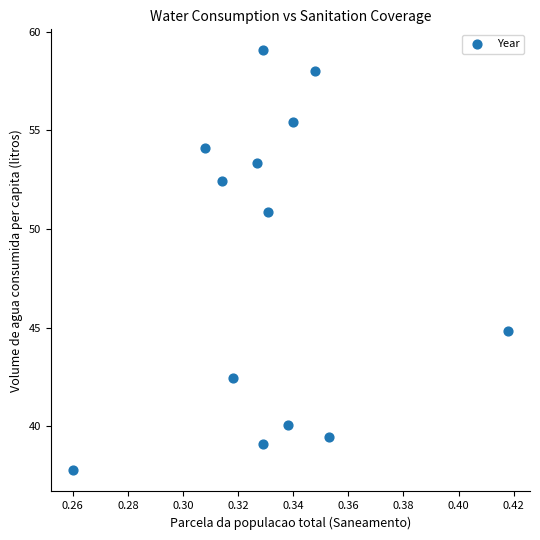

What Y value in the scatter plot is closest to 48?

50.9